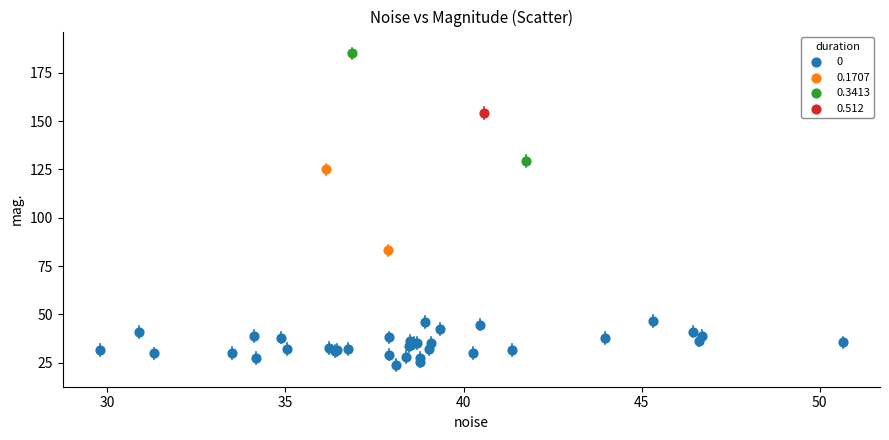

What are all the series names shown in the legend?

0, 0.1707, 0.3413, 0.512